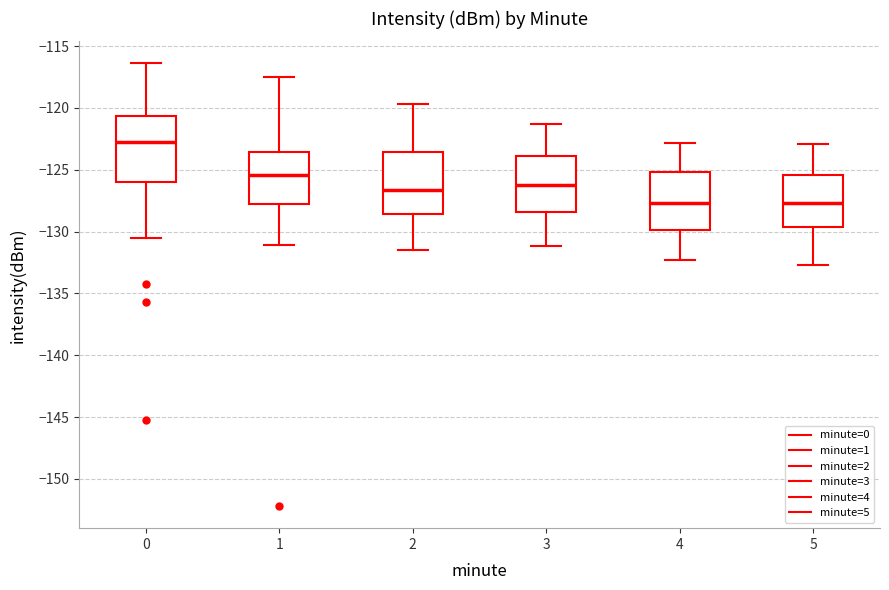

Reading left to right, read every box against the y-axis: the position of its median line, the range the box covers, and the ends of its whiskers. The values are not printed on the chart, so give them approximately, as read against the axis.

0: median -123.0, box -126.0 to -120.5, whiskers -130.5 to -116.5
1: median -125.5, box -128.0 to -123.5, whiskers -131.0 to -117.5
2: median -126.5, box -128.5 to -123.5, whiskers -131.5 to -119.5
3: median -126.0, box -128.5 to -124.0, whiskers -131.0 to -121.5
4: median -127.5, box -130.0 to -125.0, whiskers -132.5 to -123.0
5: median -127.5, box -129.5 to -125.5, whiskers -132.5 to -123.0